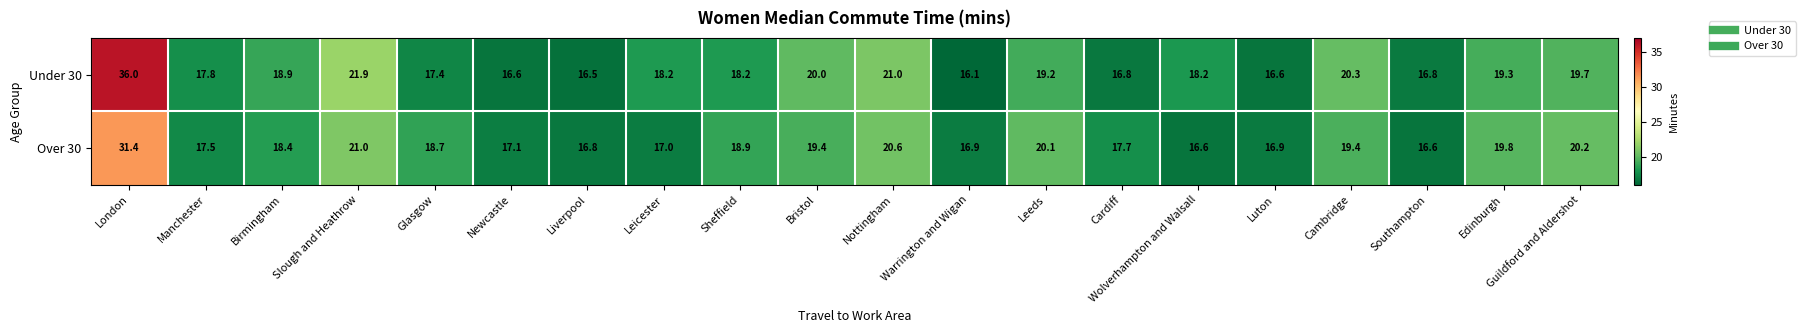

How many data points does each series have?

20